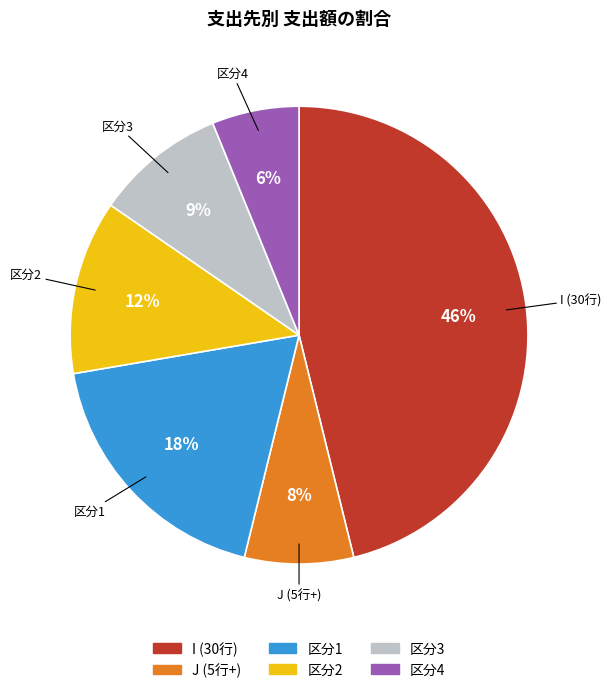

To the nearest percent, what is the average slice percentage?

17%